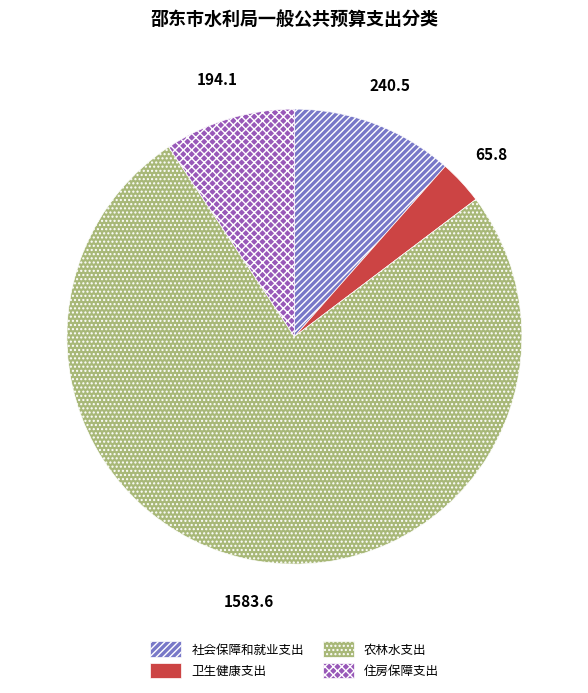

Between 卫生健康支出 and 住房保障支出, which is larger?

住房保障支出